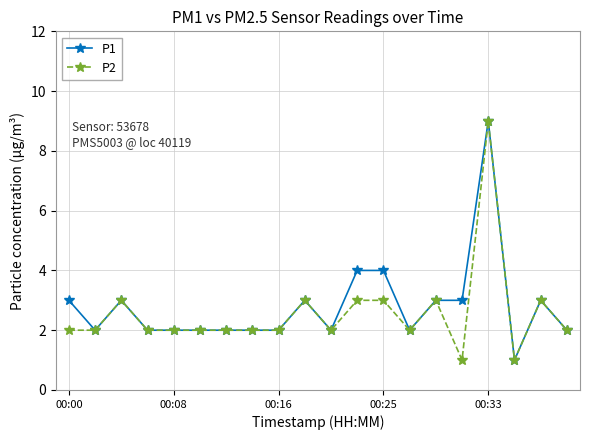

Reading left to right, extract all data points from this chart.

P1: 3	2	3	2	2	2	2	2	2	3	2	4	4	2	3	3	9	1	3	2
P2: 2	2	3	2	2	2	2	2	2	3	2	3	3	2	3	1	9	1	3	2